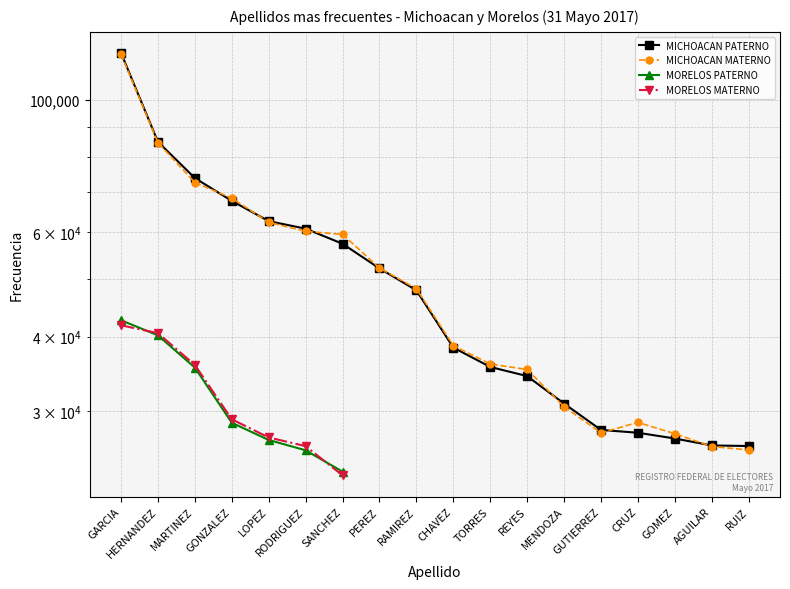

What is the difference between the highest and lowest values at MARTINEZ?

1270